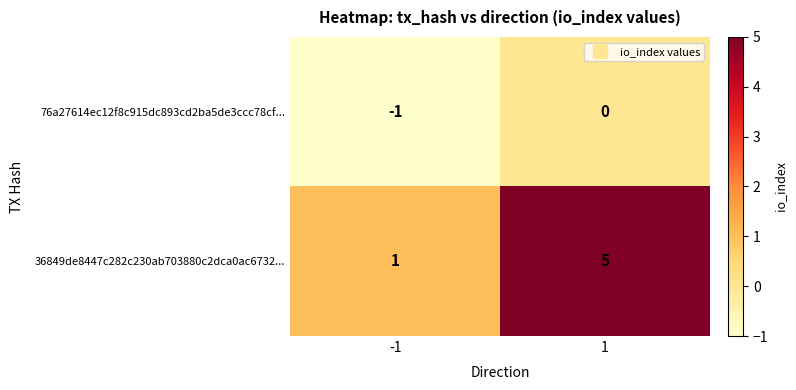

Reading left to right, transcribe all the data shown in this chart.

76a27614ec12f8c915dc893cd2ba5de3ccc78cf...: -1=-1	1=0
36849de8447c282c230ab703880c2dca0ac6732...: -1=1	1=5